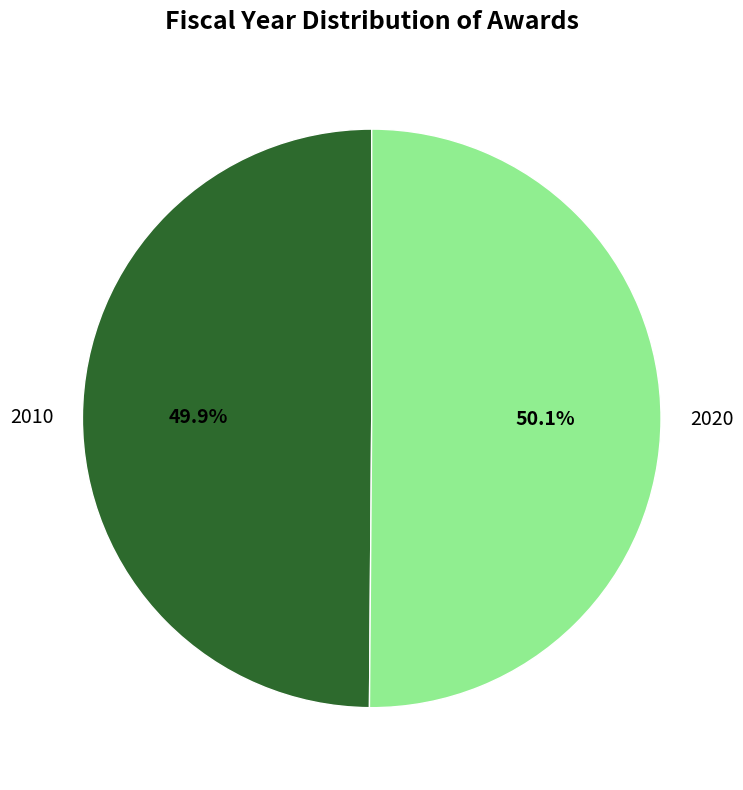

What portion of the pie excludes 2010?

50.1%